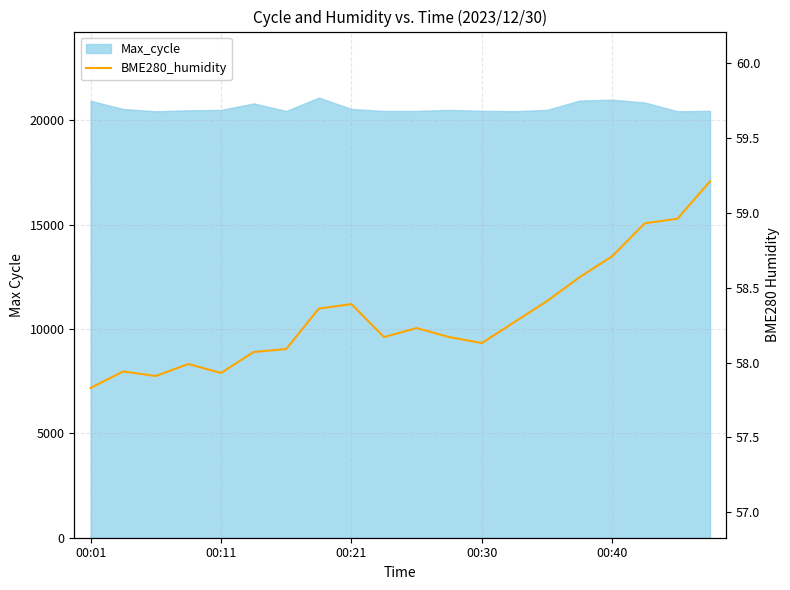

What is the sum of the values at 00:30 and 19?

117.2